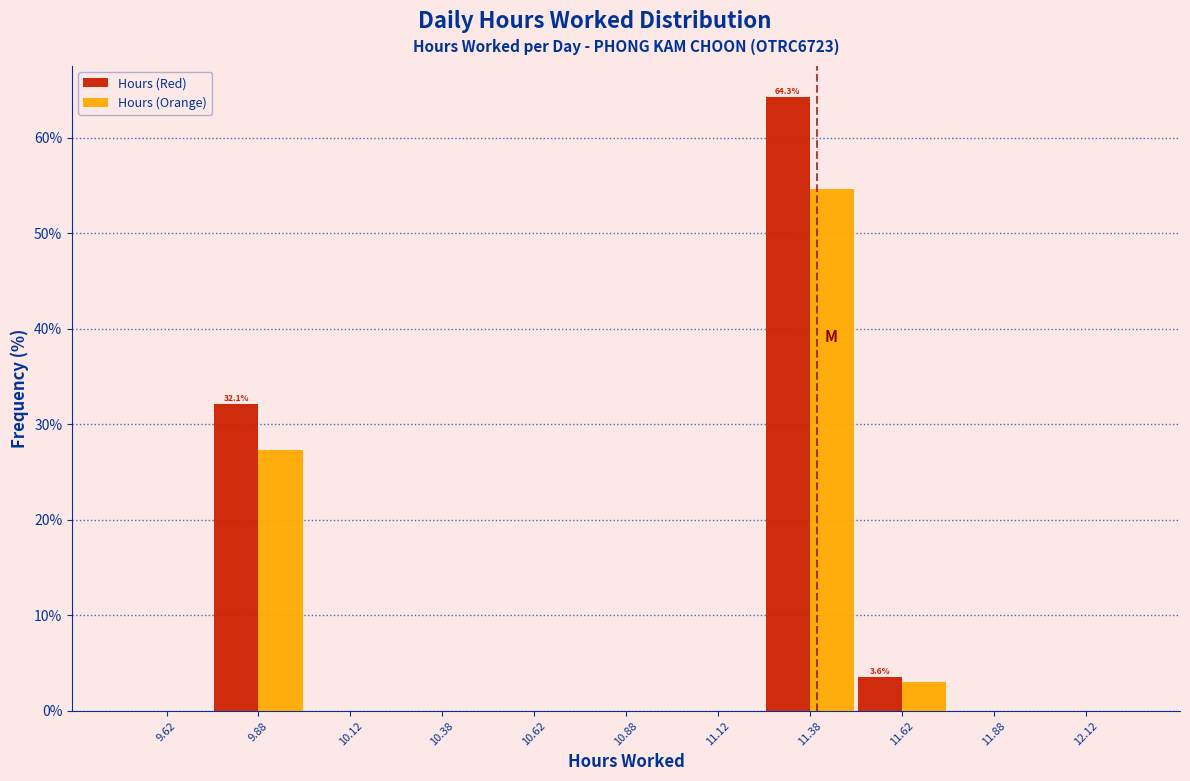

In the Hours (Orange) series, which range on the x-axis has the tallest bar?

11.25 to 11.50